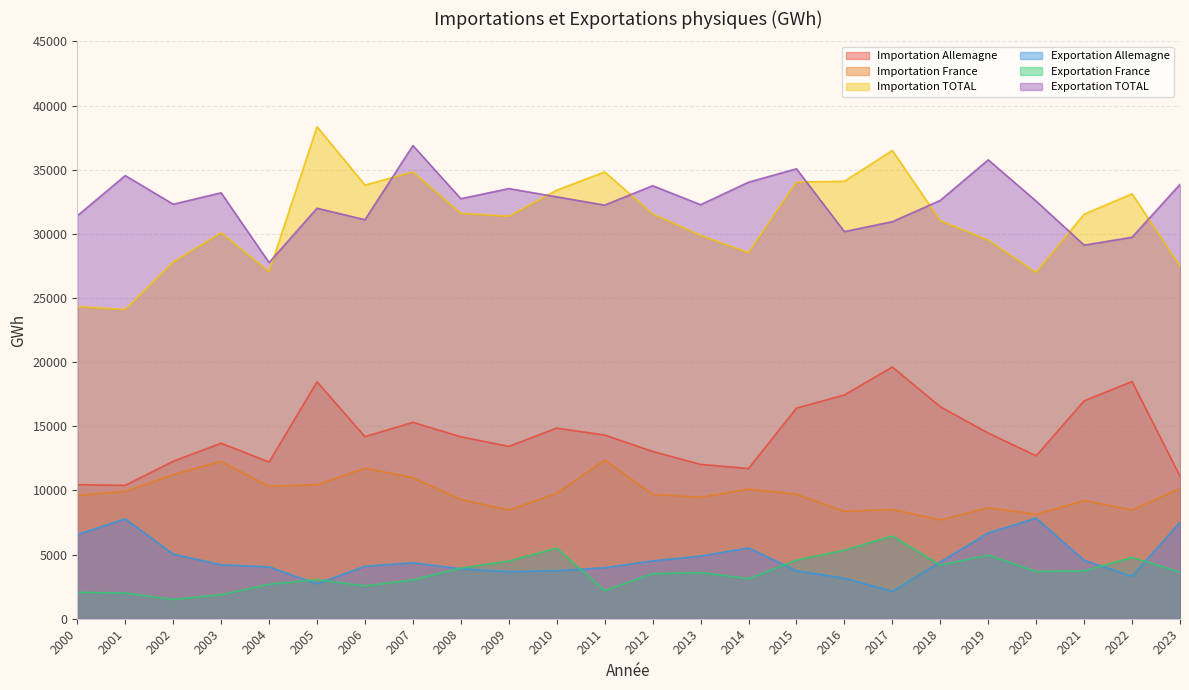

How many lines are shown in the chart?

6